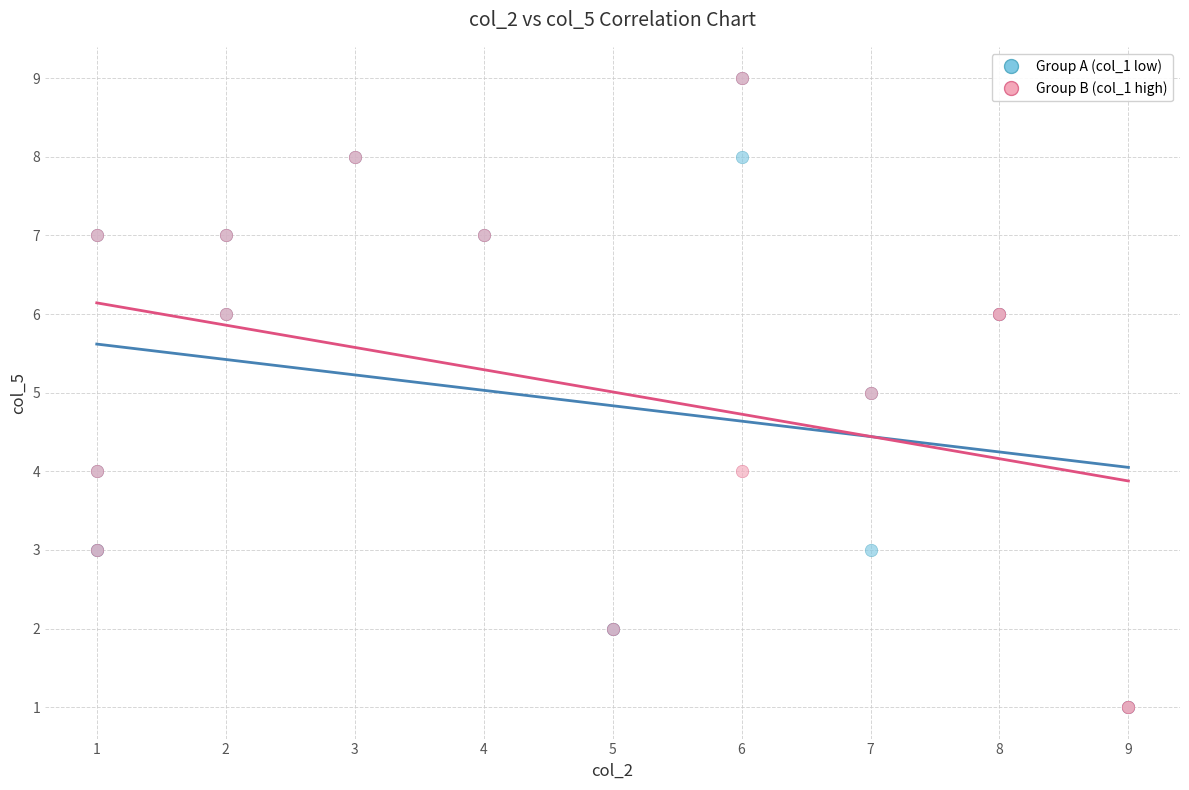

What are all the series names shown in the legend?

Group A (col_1 low), Group B (col_1 high)